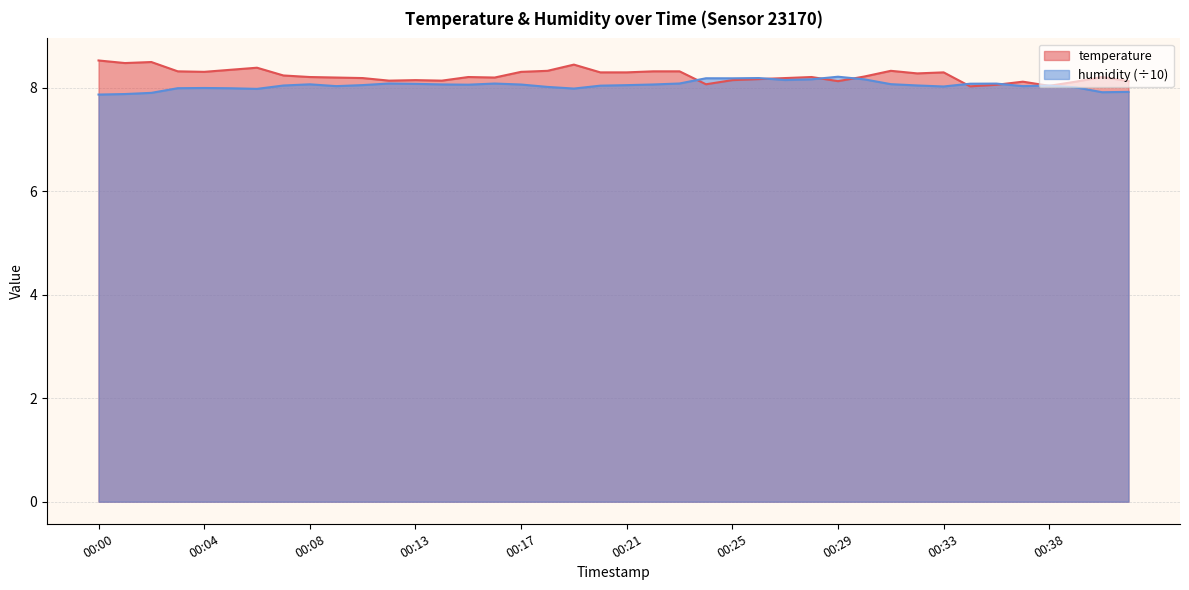

The humidity series shows 12.9 at 00:22. True or false?

False